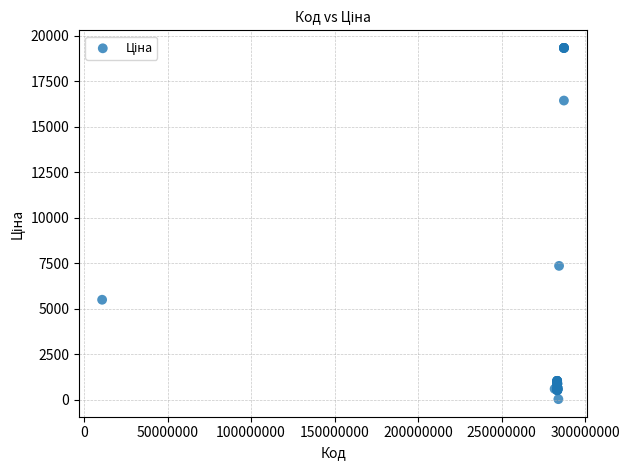

What Y value in the scatter plot is closest to 9687?

7360.2